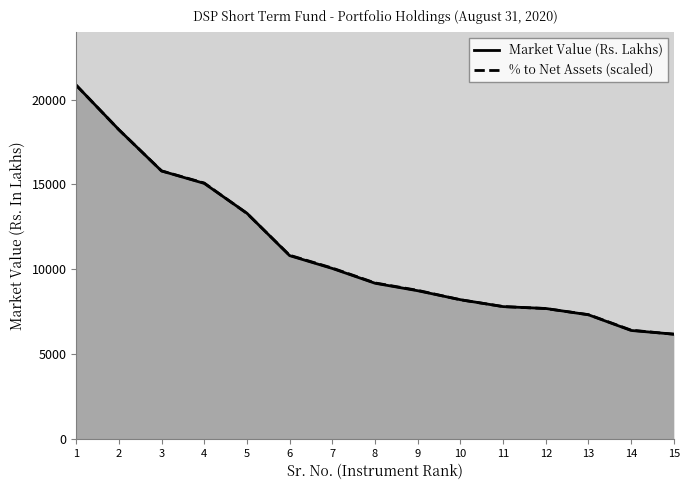

True or false: Market Value (Rs. Lakhs) and % to Net Assets (scaled) intersect in this chart.

True